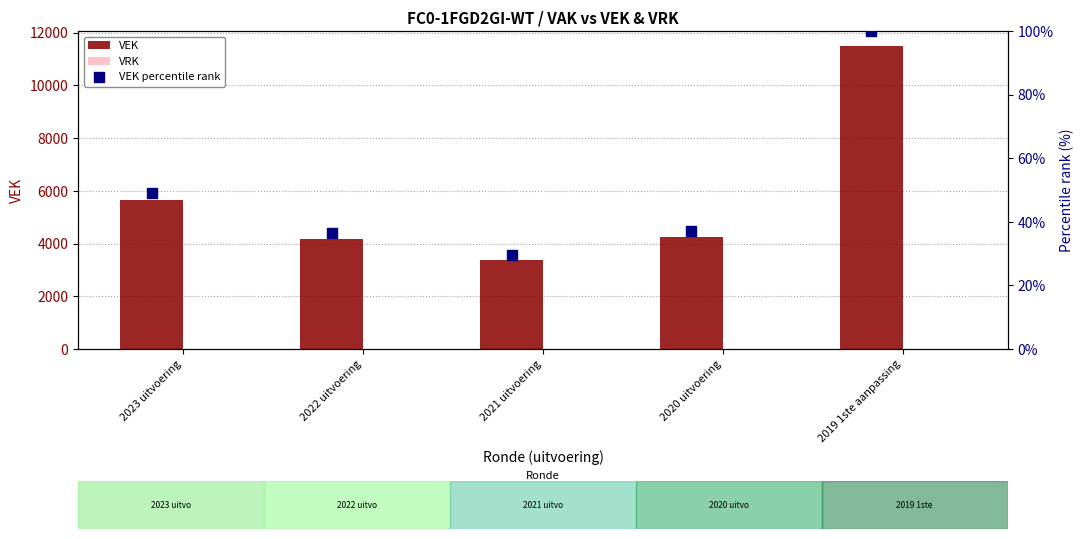

What are all the series names shown in the legend?

VEK, VRK, VEK percentile rank